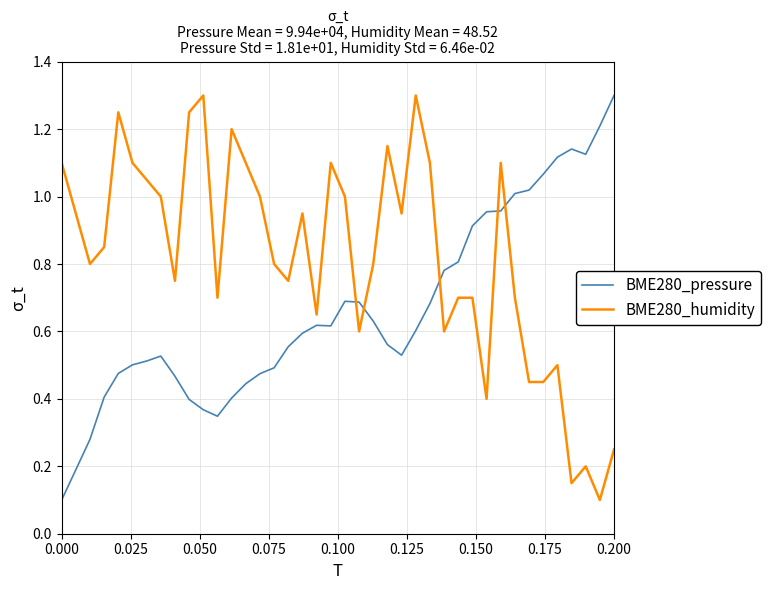

True or false: BME280_humidity and BME280_pressure intersect in this chart.

True